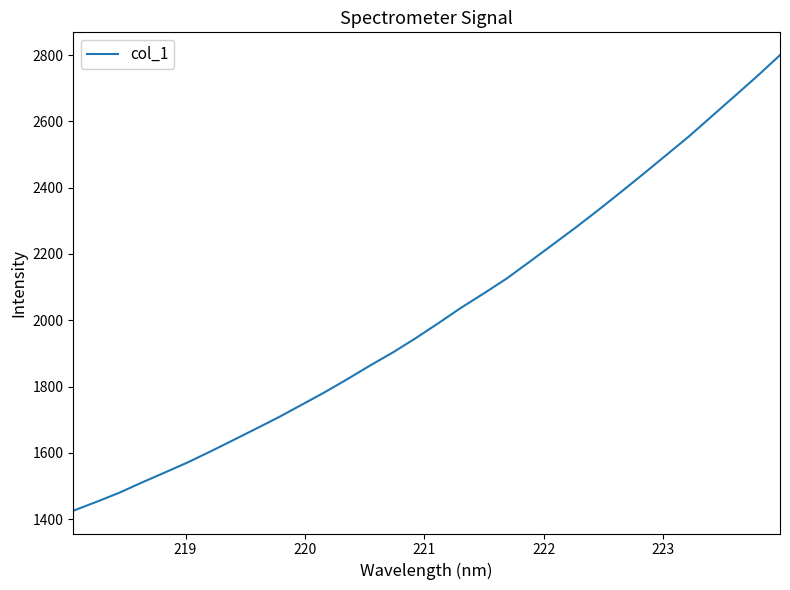

What is the smallest value displayed?

1425.4